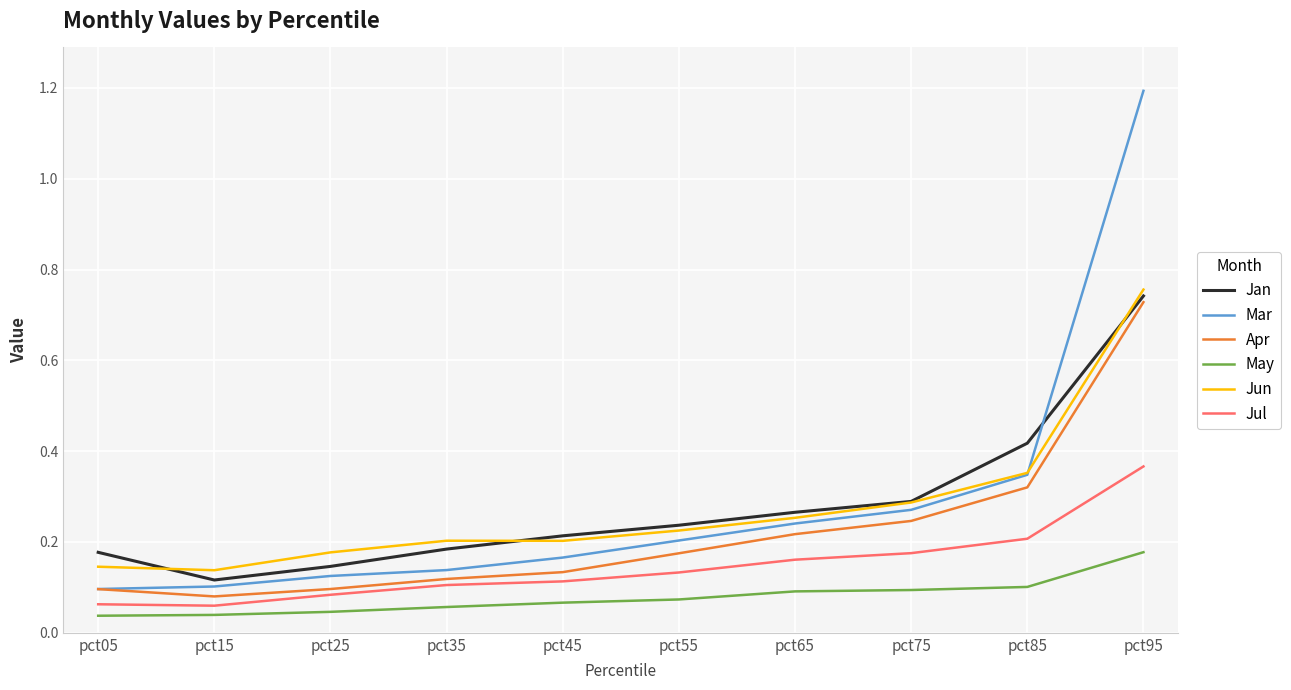

True or false: Apr has more than 1 interior local peaks.

False